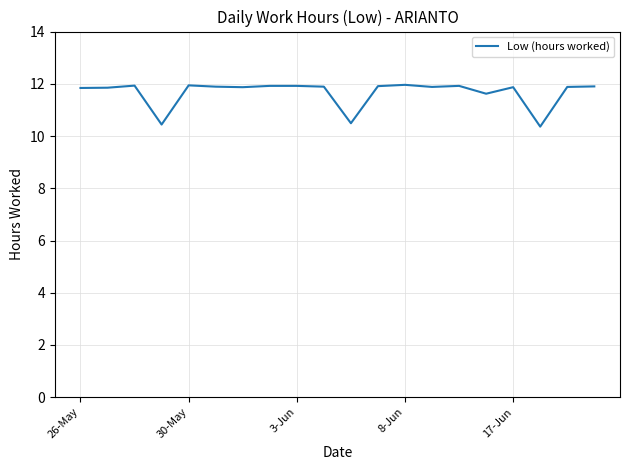

What is the greatest value displayed?

12.0